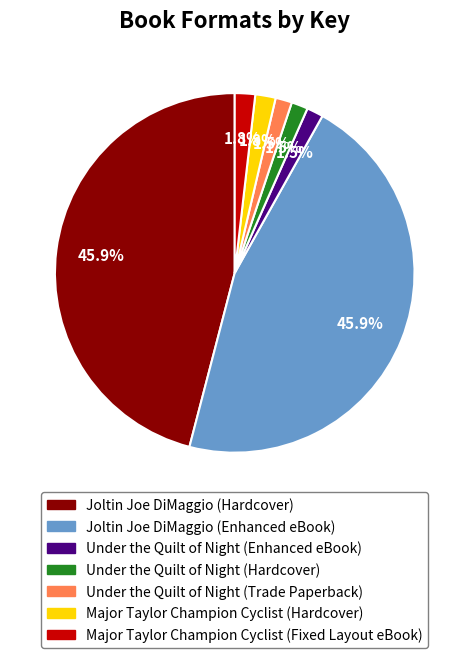

Is Major Taylor Champion Cyclist (Fixed Layout eBook) the majority of the pie?

No